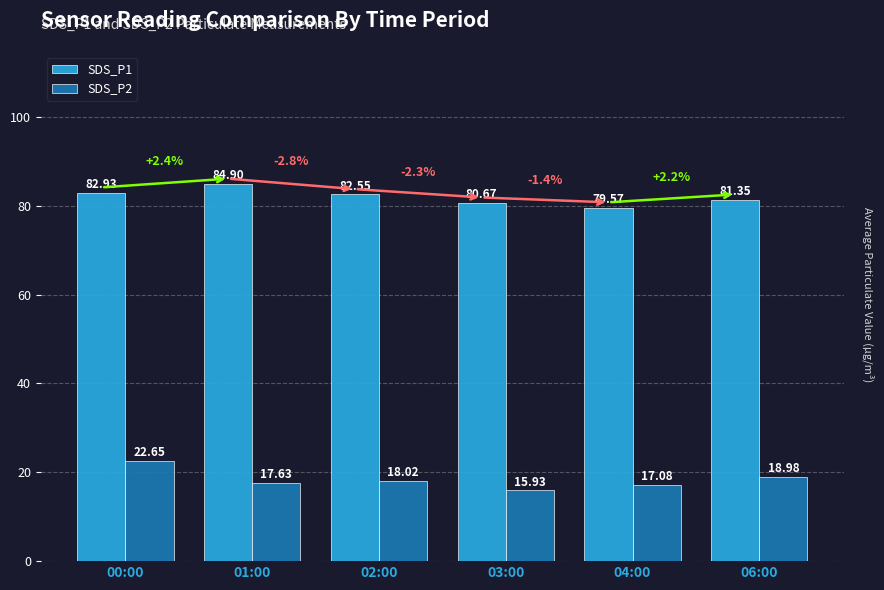

At which category is the sum across all series the highest?

00:00